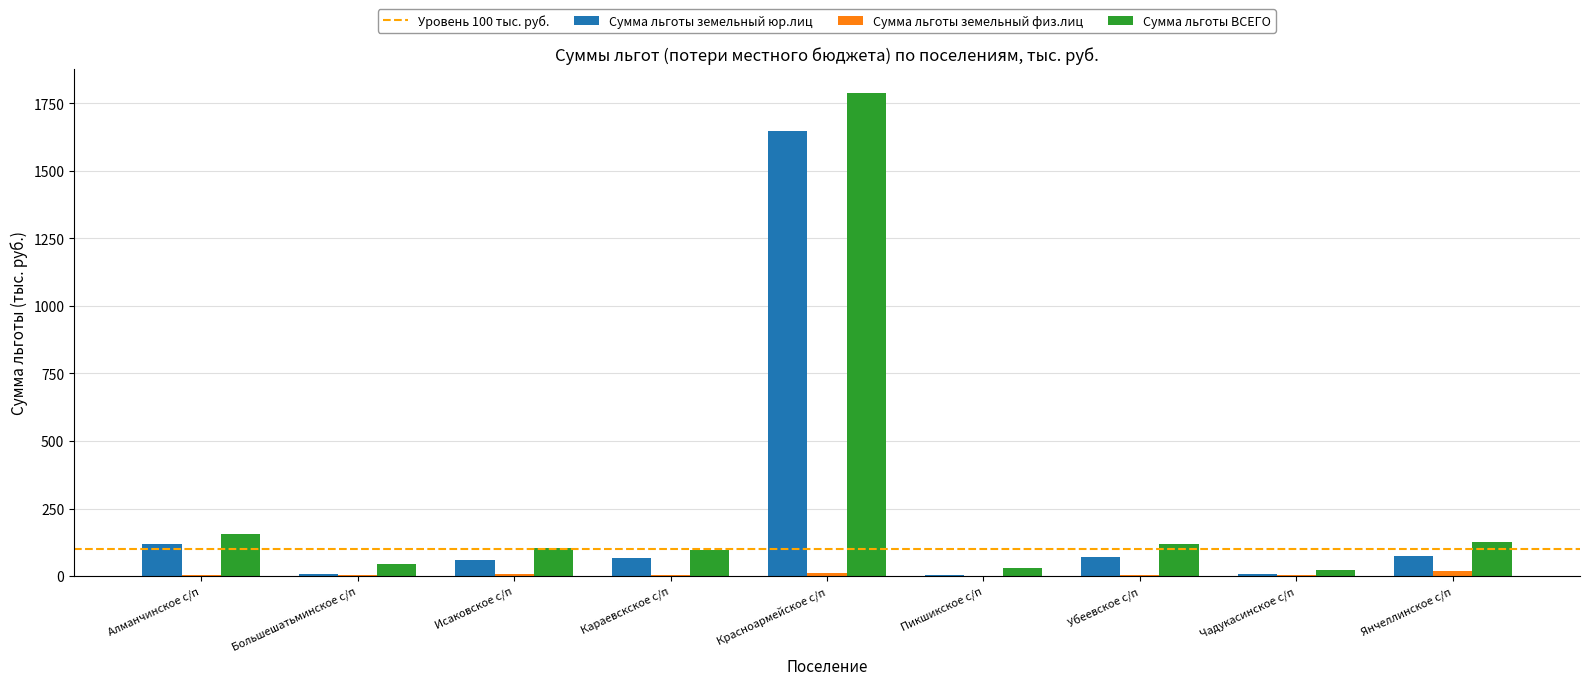

Is it true that Сумма льготы ВСЕГО equals 155 at Алманчинское с/п?

True